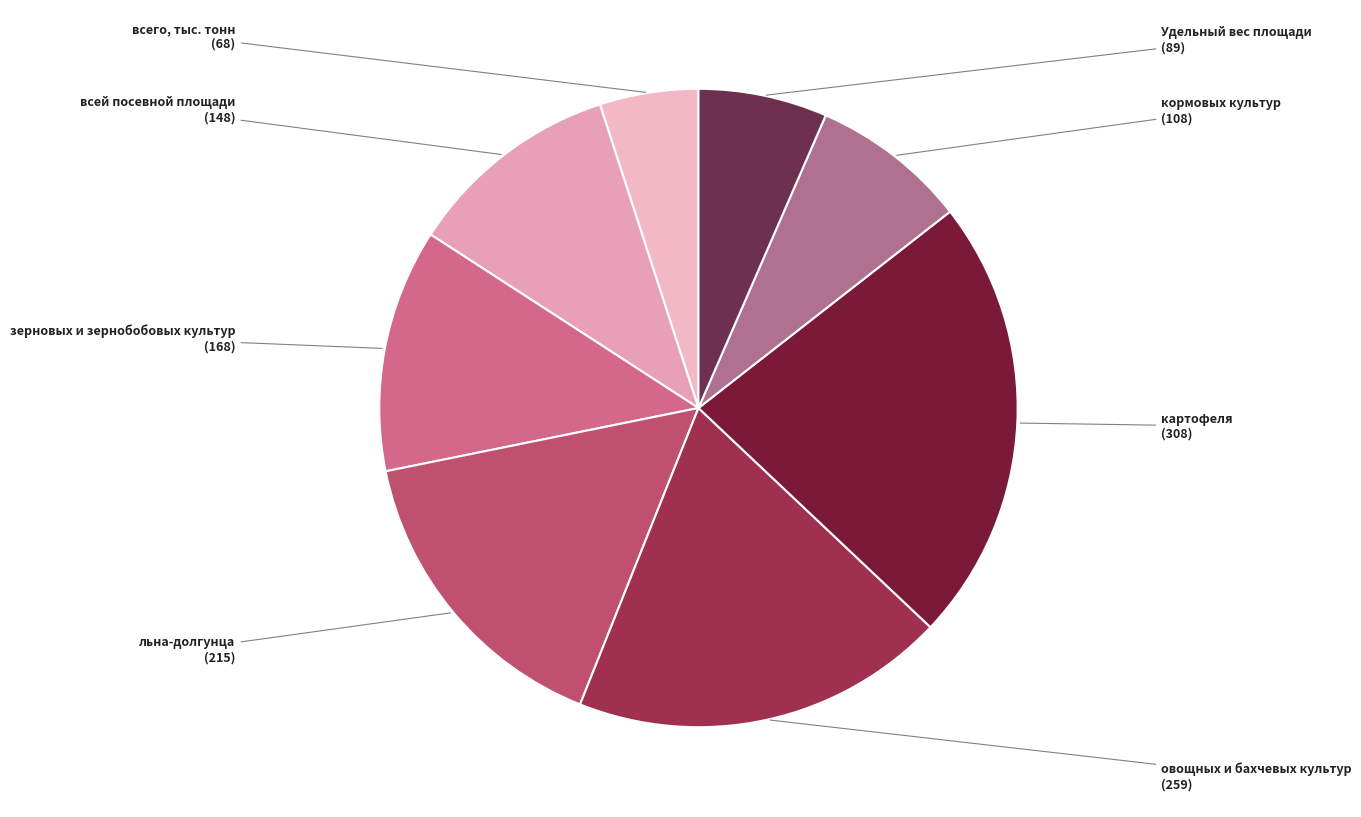

Rank the categories by value from lowest to highest.

всего, тыс. тонн, Удельный вес площади, кормовых культур, всей посевной площади, зерновых и зернобобовых культур, льна-долгунца, овощных и бахчевых культур, картофеля